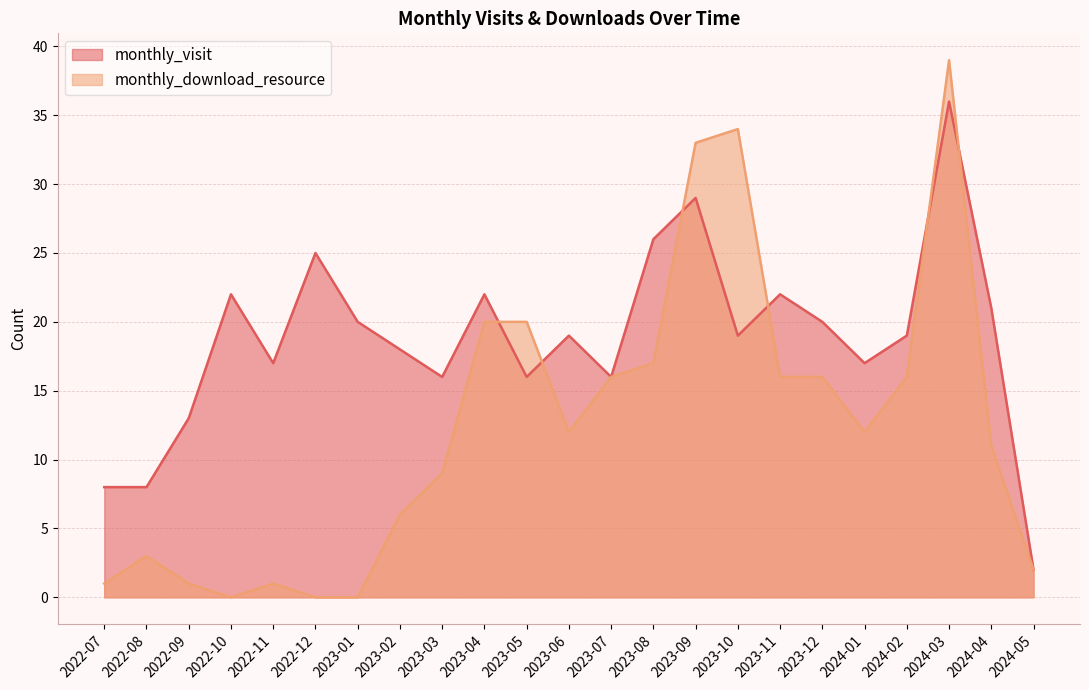

True or false: monthly_visit has a value of 19 at 2023-06.

True